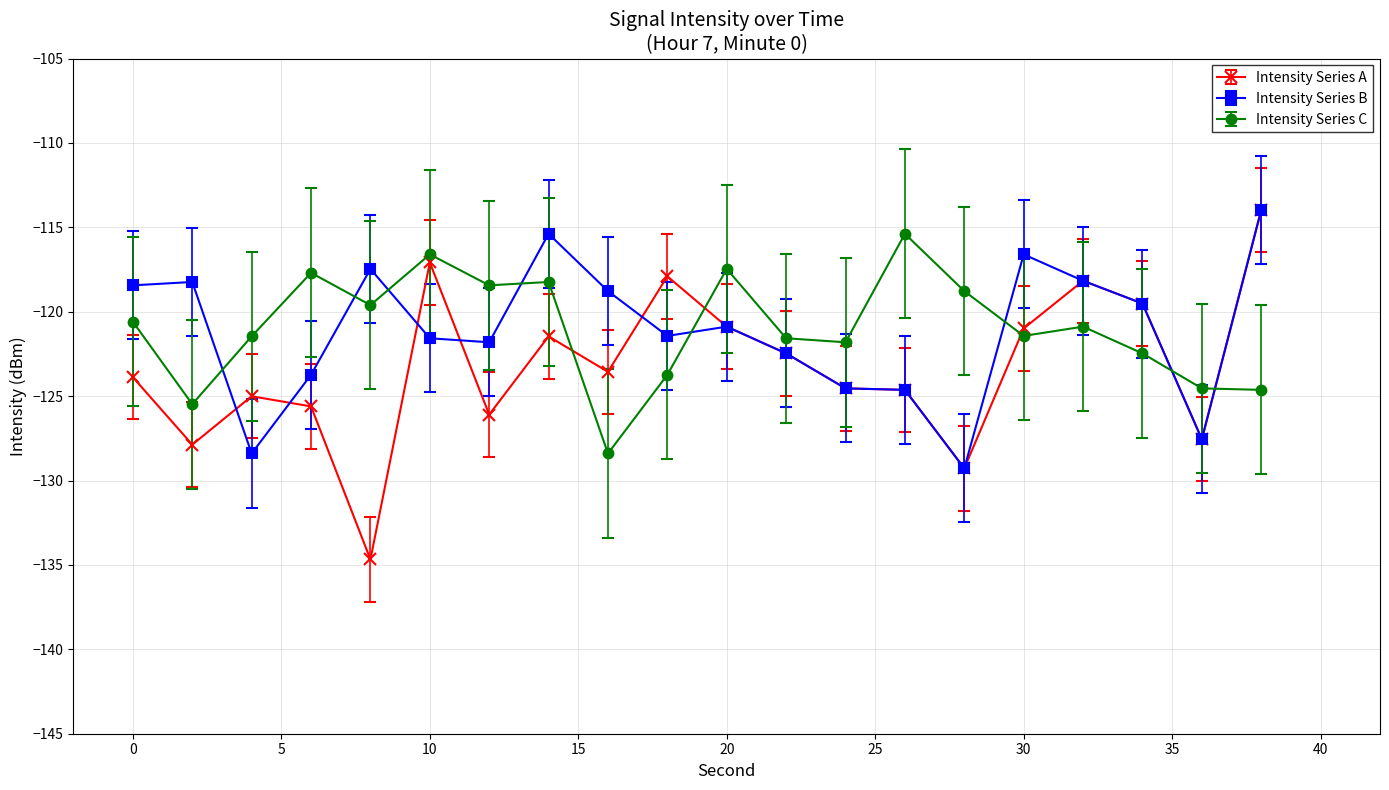

What is the value of the Intensity Series B point at the 16th from the left?

-116.6